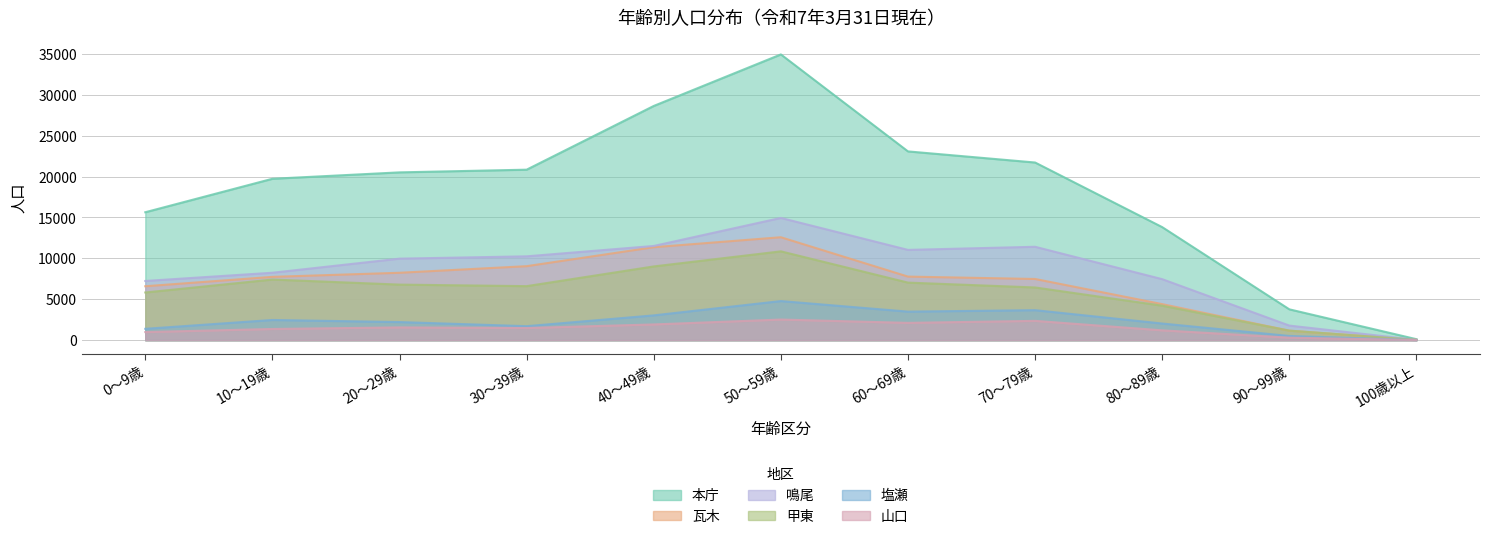

What is the difference between the maximum and minimum values in the 山口 series?

2507